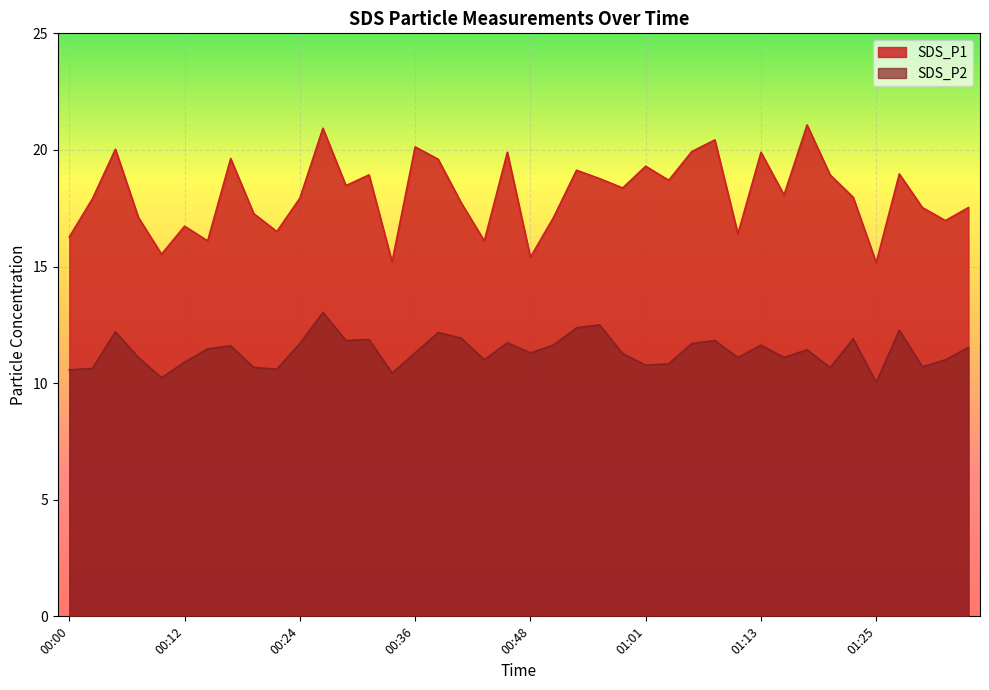

Is the value of SDS_P1 at 00:17 greater than the value of SDS_P2 at 01:08?

Yes